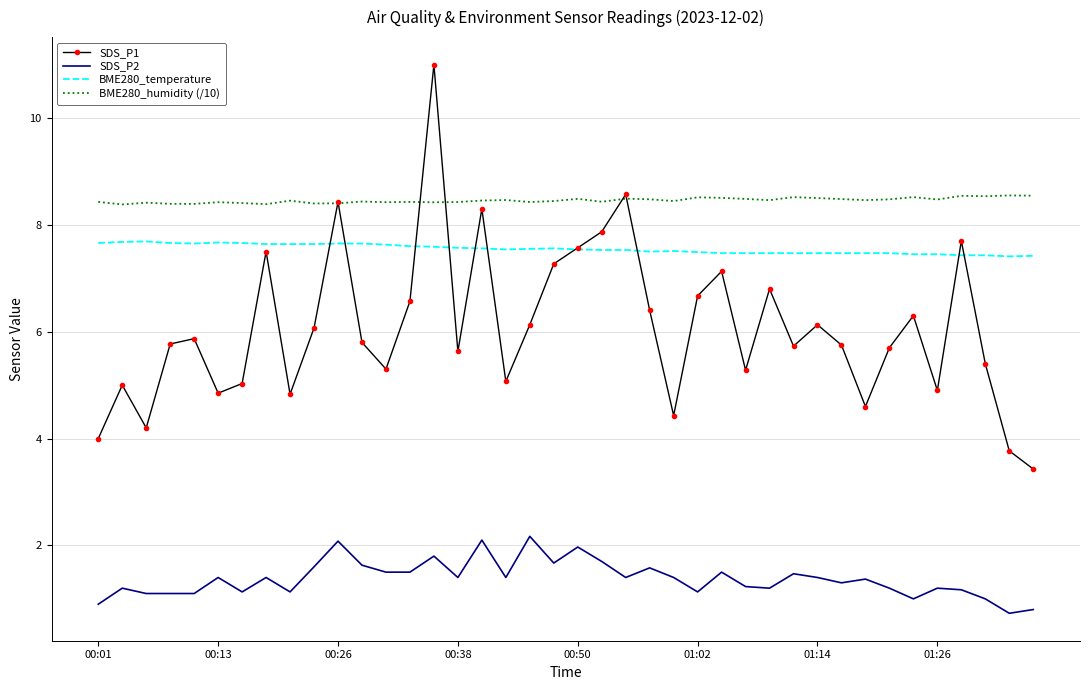

Which series has the widest spread of values?

SDS_P1